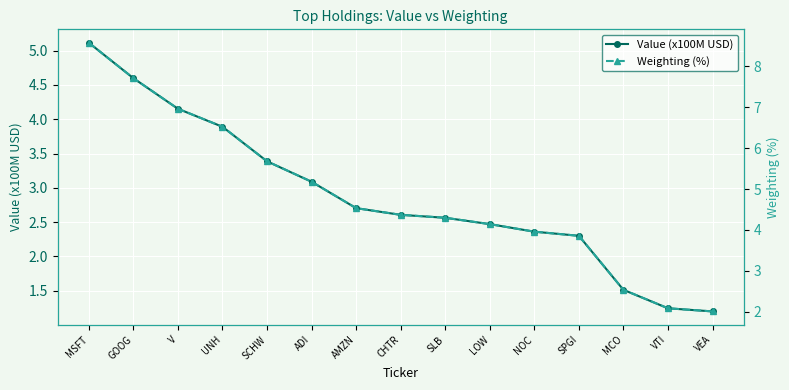

What is the total value across all series at SCHW?

9.1